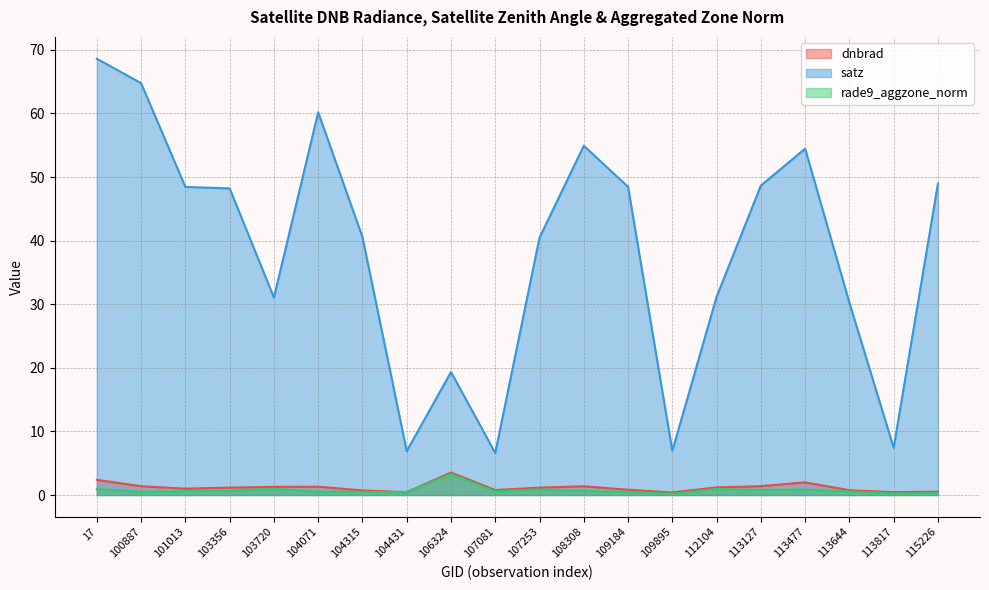

What is the spread (max minus min) of values at 109895?

6.7